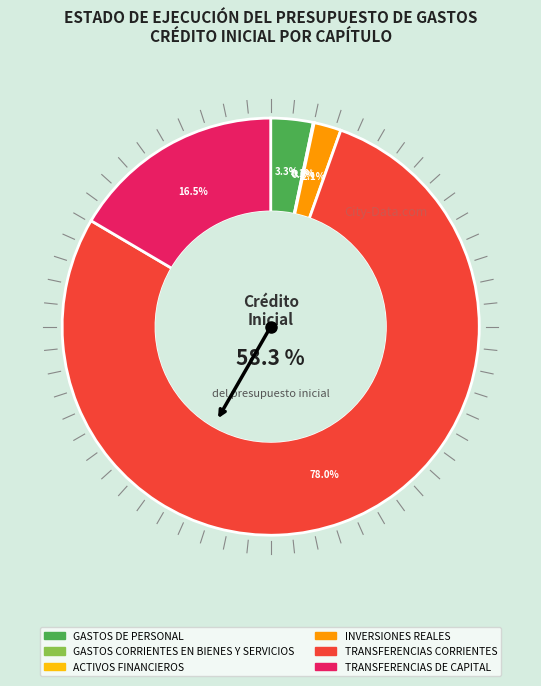

Is there any slice that represents more than half of the pie?

Yes